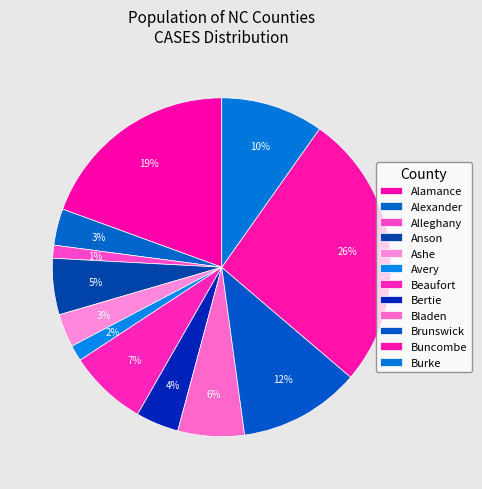

Count the number of slices in the pie.

12